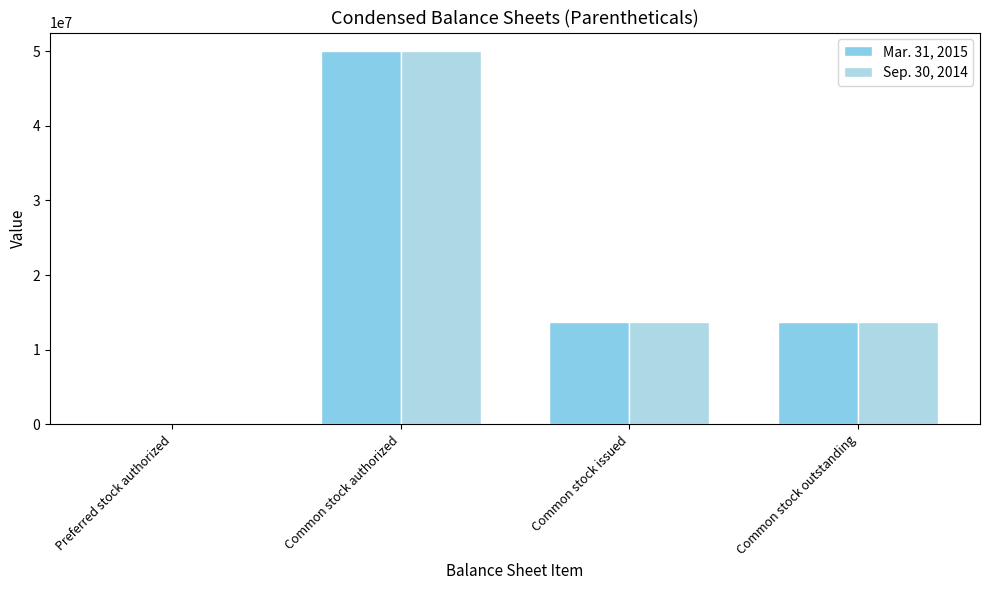

What is the sum of the Sep. 30, 2014 values at Common stock issued and Common stock outstanding?

27485928